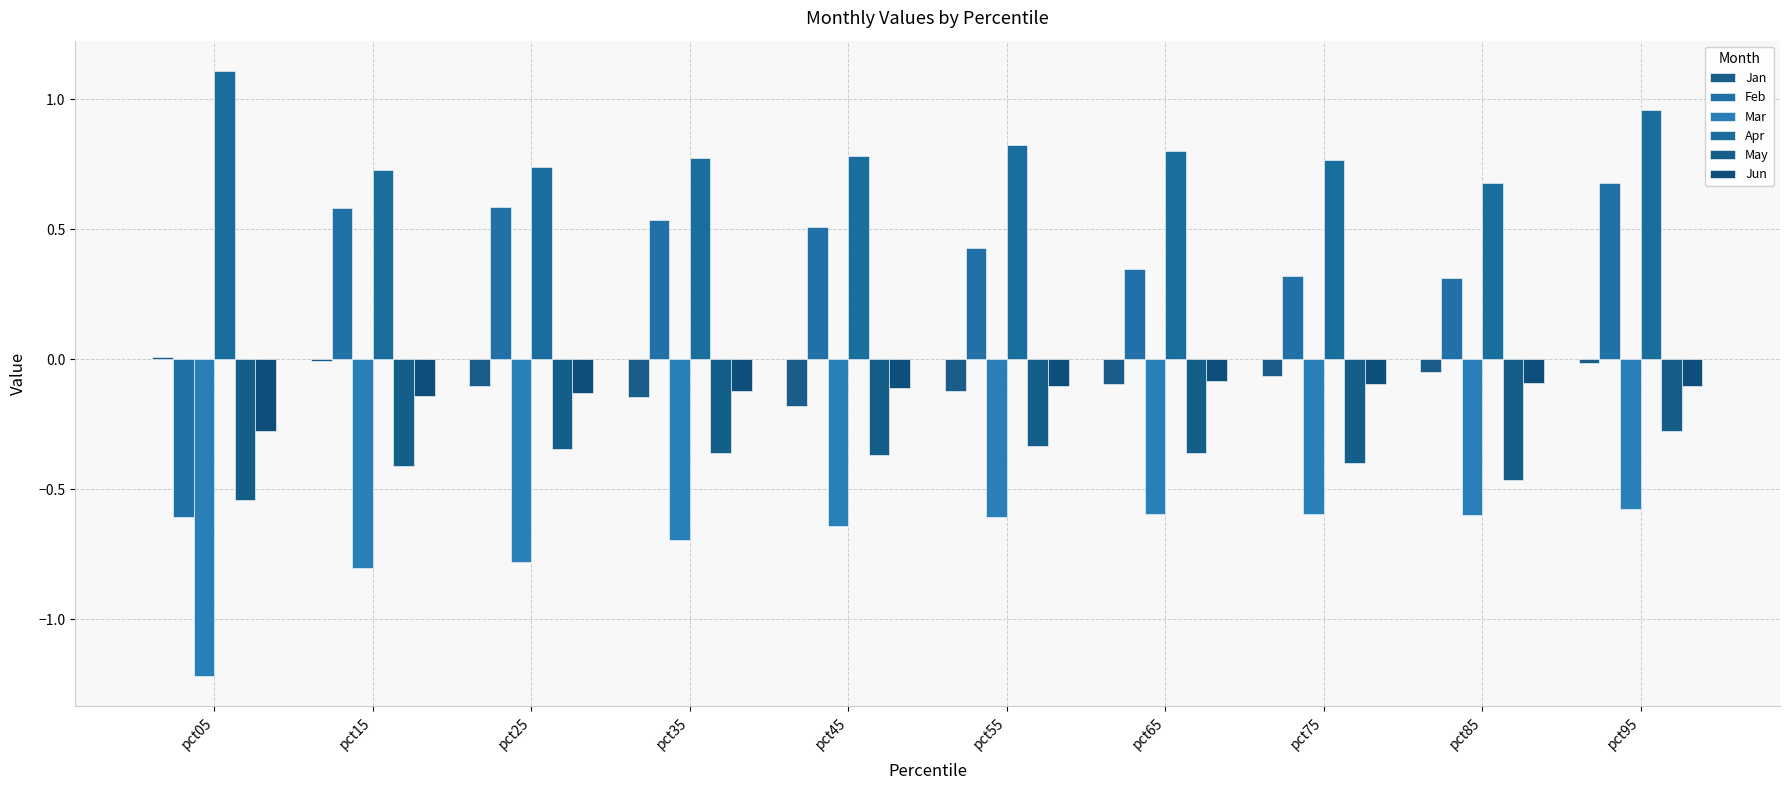

Count the number of data series in this chart.

6